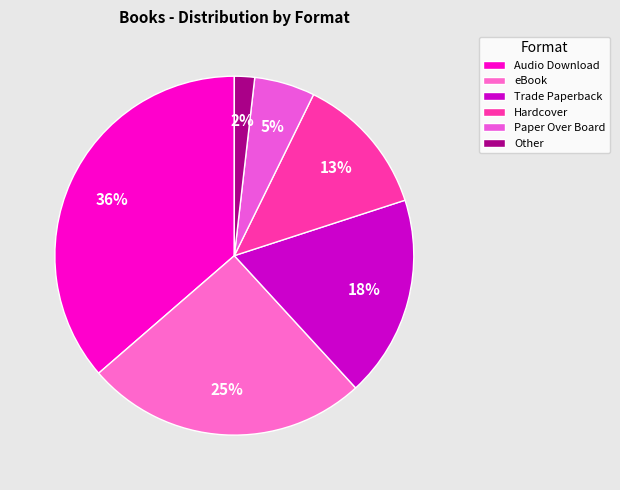

Count the number of slices in the pie.

6